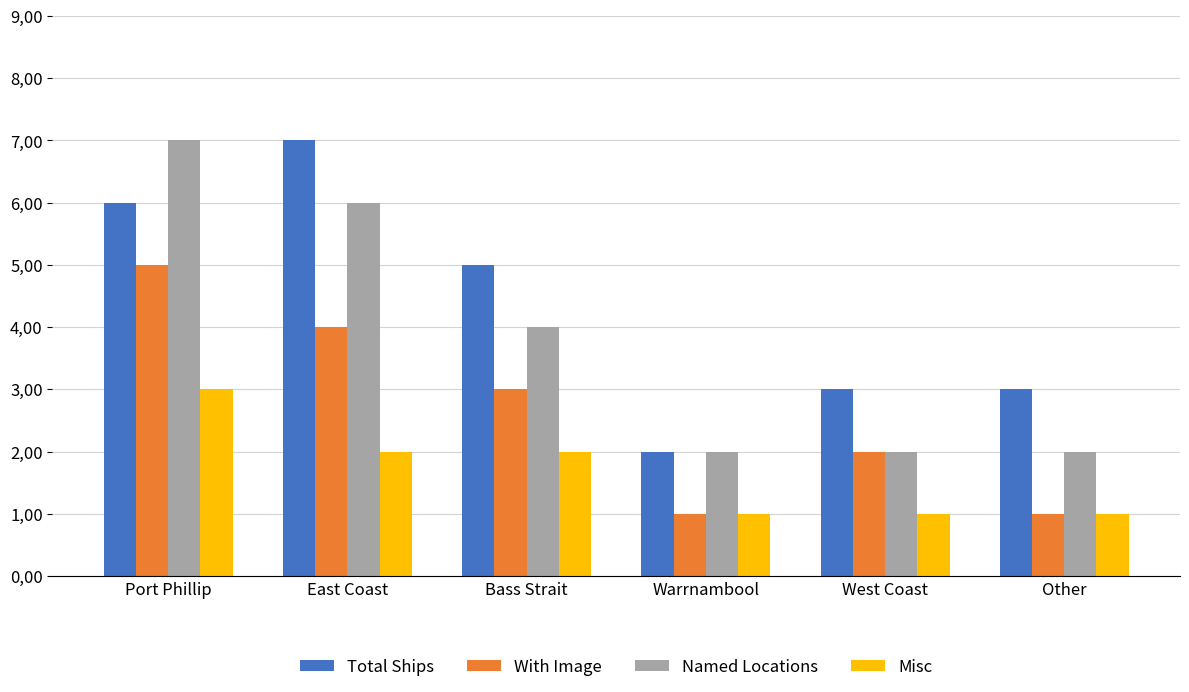

Is it true that Total Ships equals 3 at Port Phillip?

False